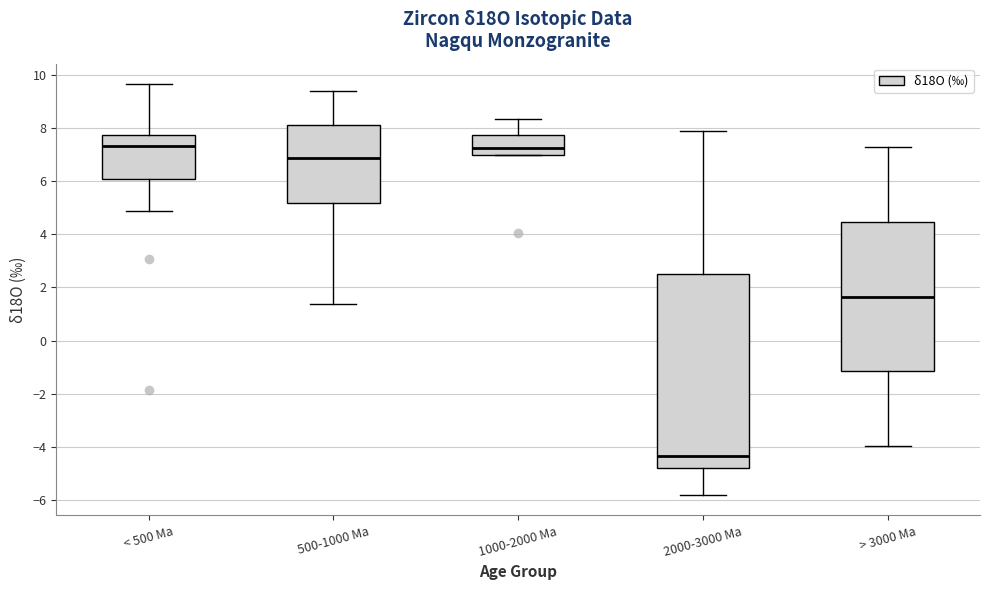

Comparing the boxes themselves (not the whiskers), which one is the tallest?

2000-3000 Ma